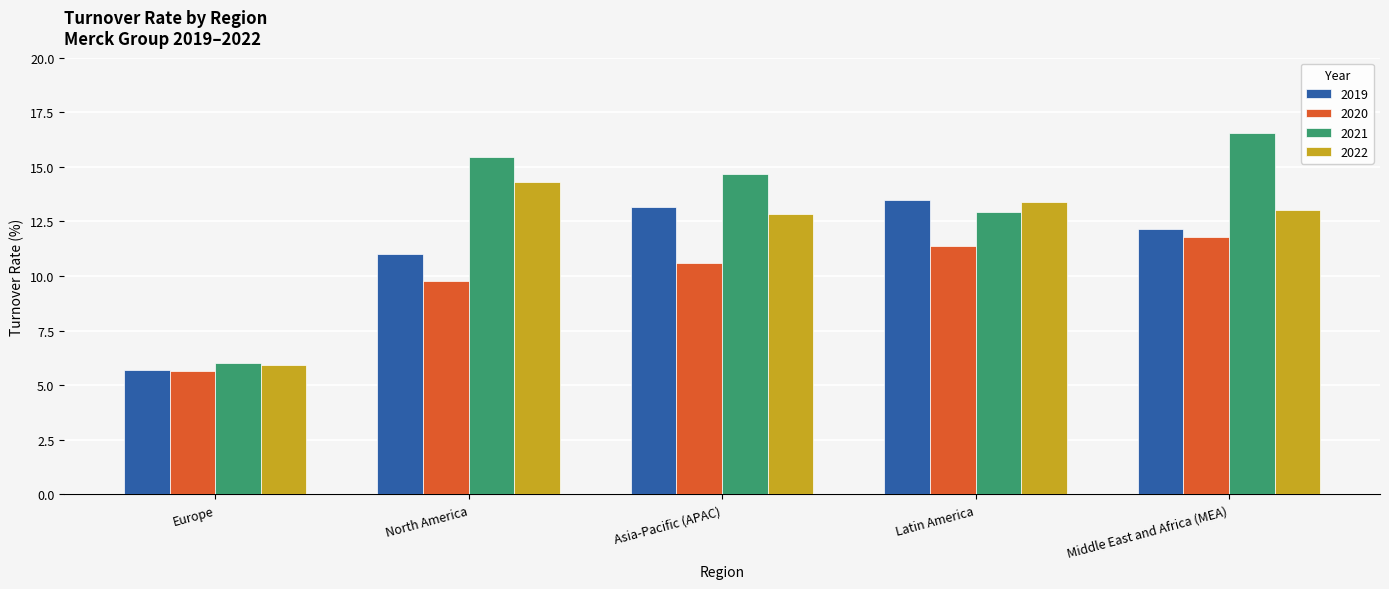

What is the maximum value for 2019?

13.5